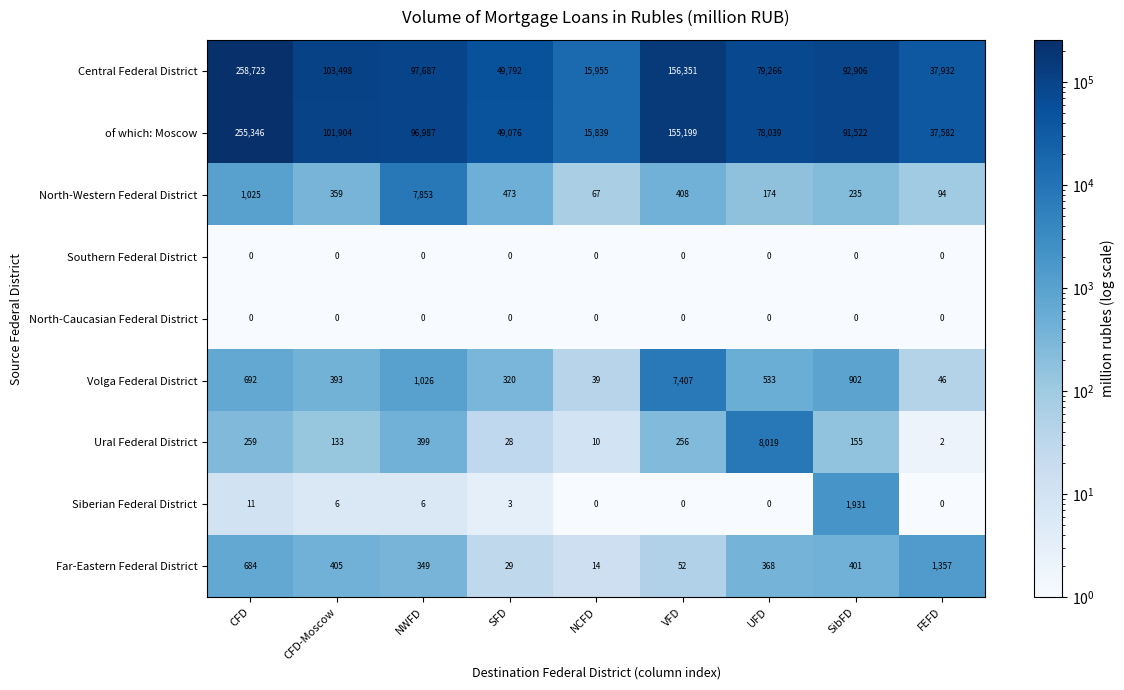

What is the sum of all Central Federal District values?

892110